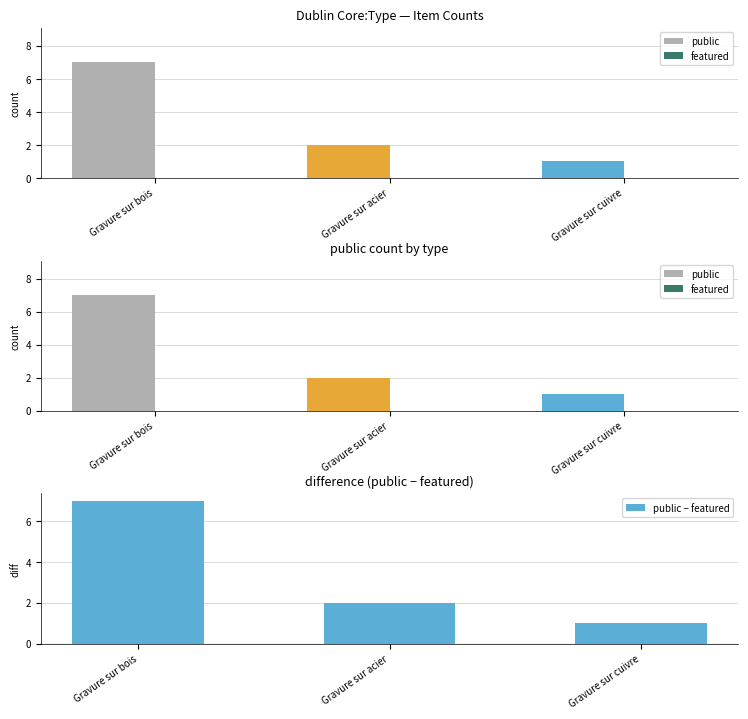

Does the chart contain stacked bars?

No